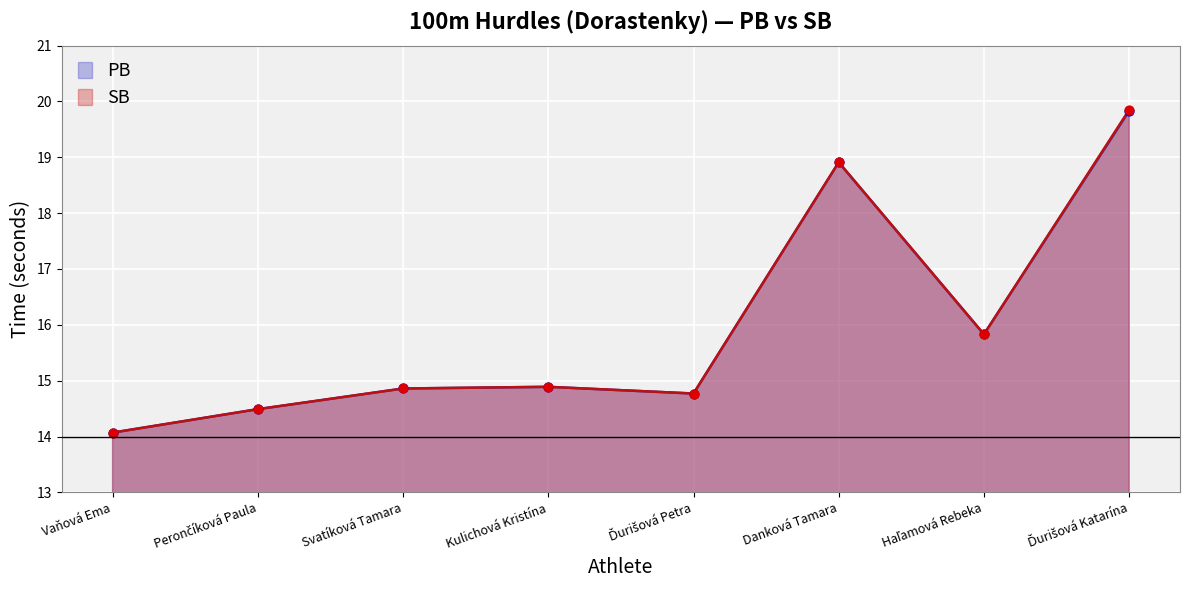

Which series reaches the minimum Y coordinate?

PB